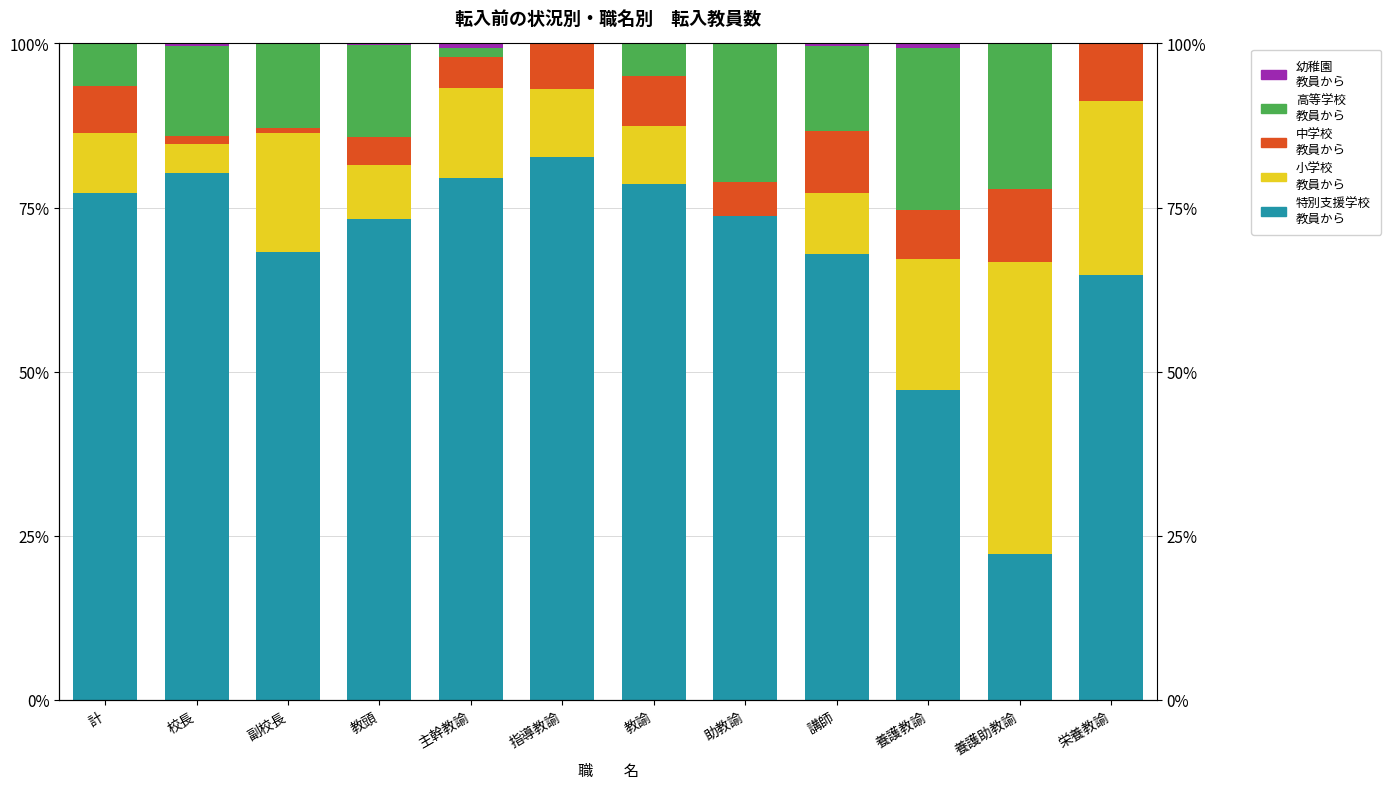

The value of 幼稚園
教員から at 講師 is 0.3. True or false?

True